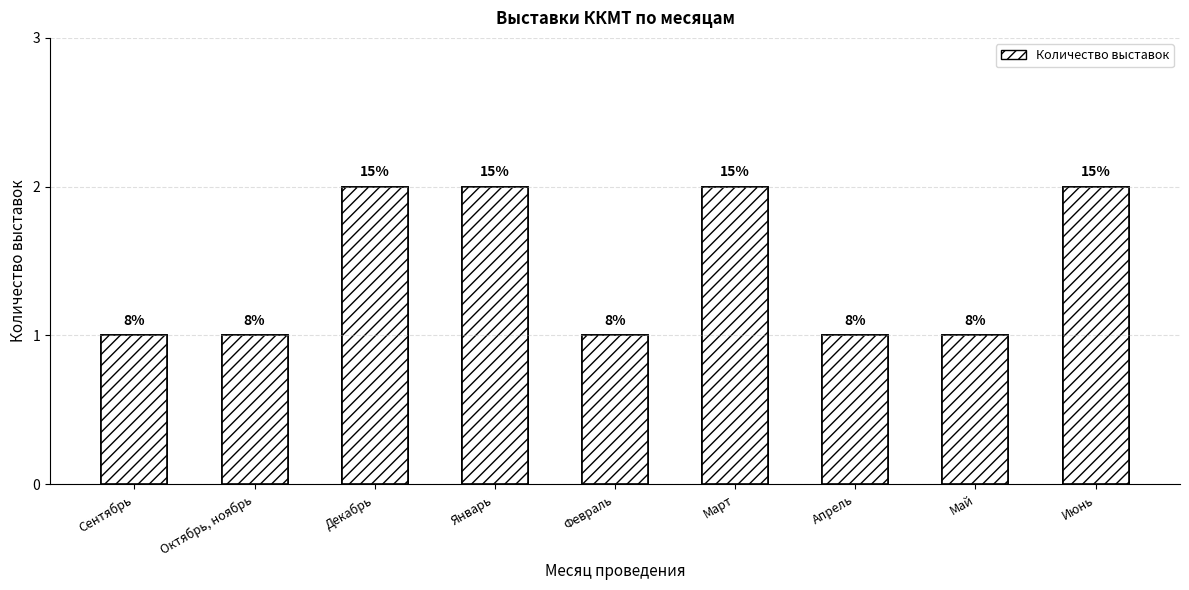

Reading left to right, extract all data points from this chart.

Сентябрь=1	Октябрь, ноябрь=1	Декабрь=2	Январь=2	Февраль=1	Март=2	Апрель=1	Май=1	Июнь=2